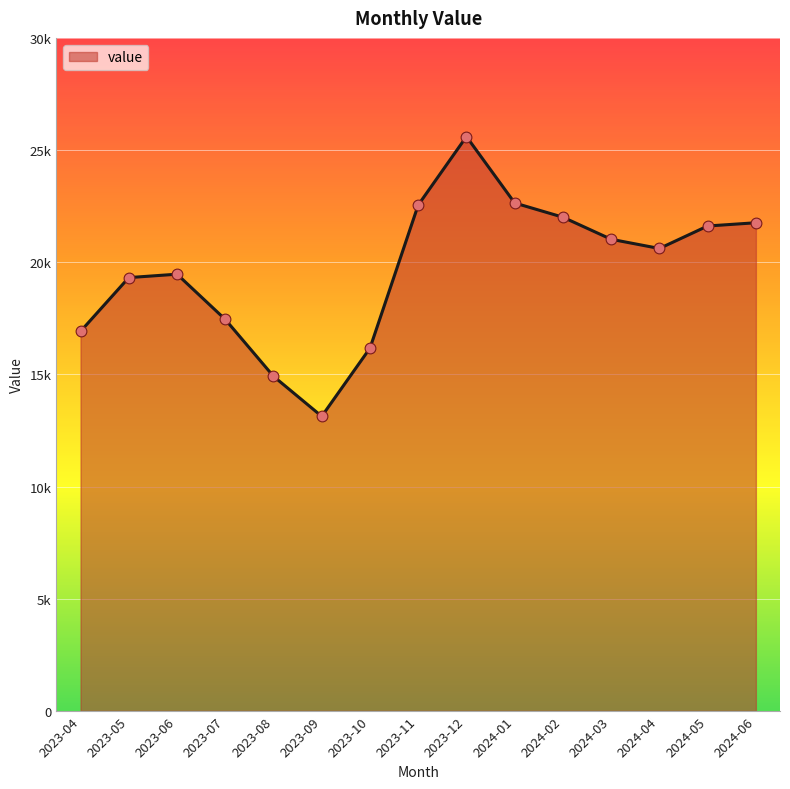

What is the change in value from 2023-04 to 2023-09?

-3786